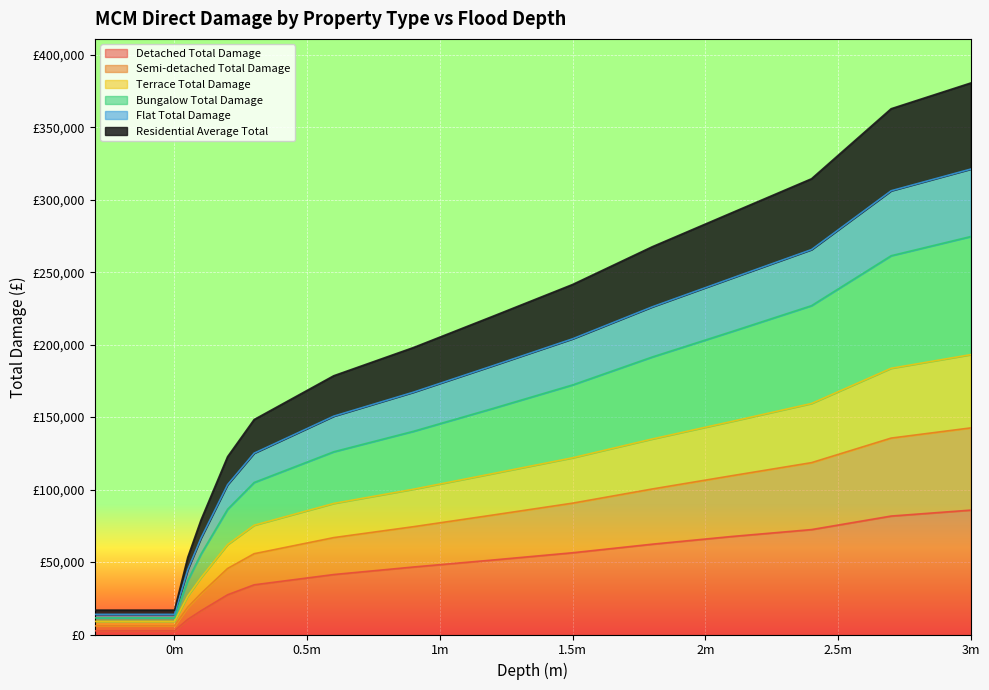

Rank the categories by Detached Total Damage value from highest to lowest.

3.0, 2.7, 2.4, 2.1, 1.8, 1.5, 1.2, 0.9, 0.6, 0.3, 0.2, 0.1, 0.05, -0.3, 0.0